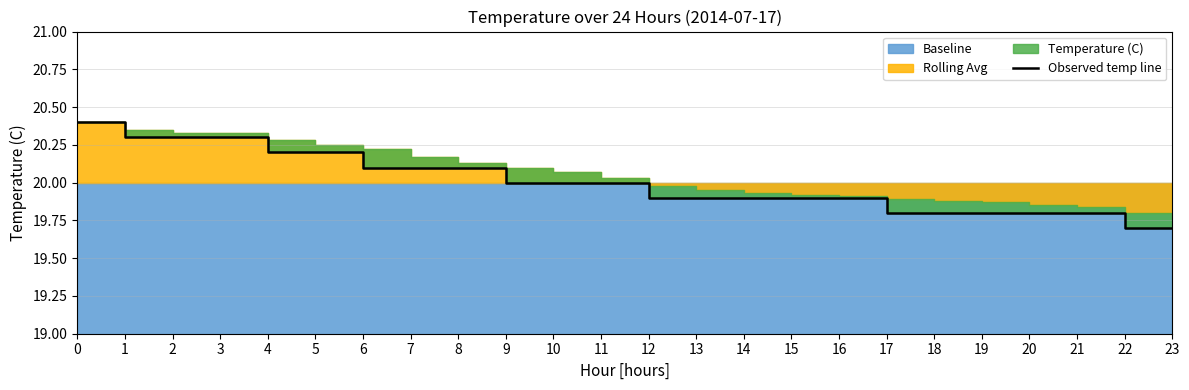

True or false: there are more than 0 points higher than both neighbors.

False